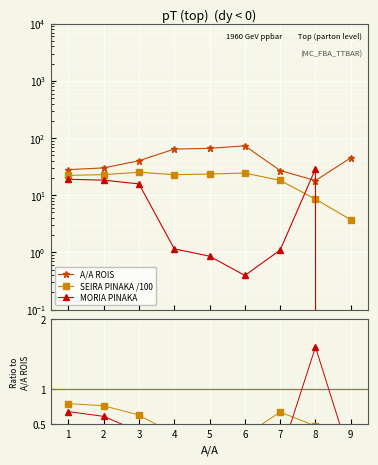

True or false: MORIA PINAKA and A/A ROIS intersect in this chart.

True